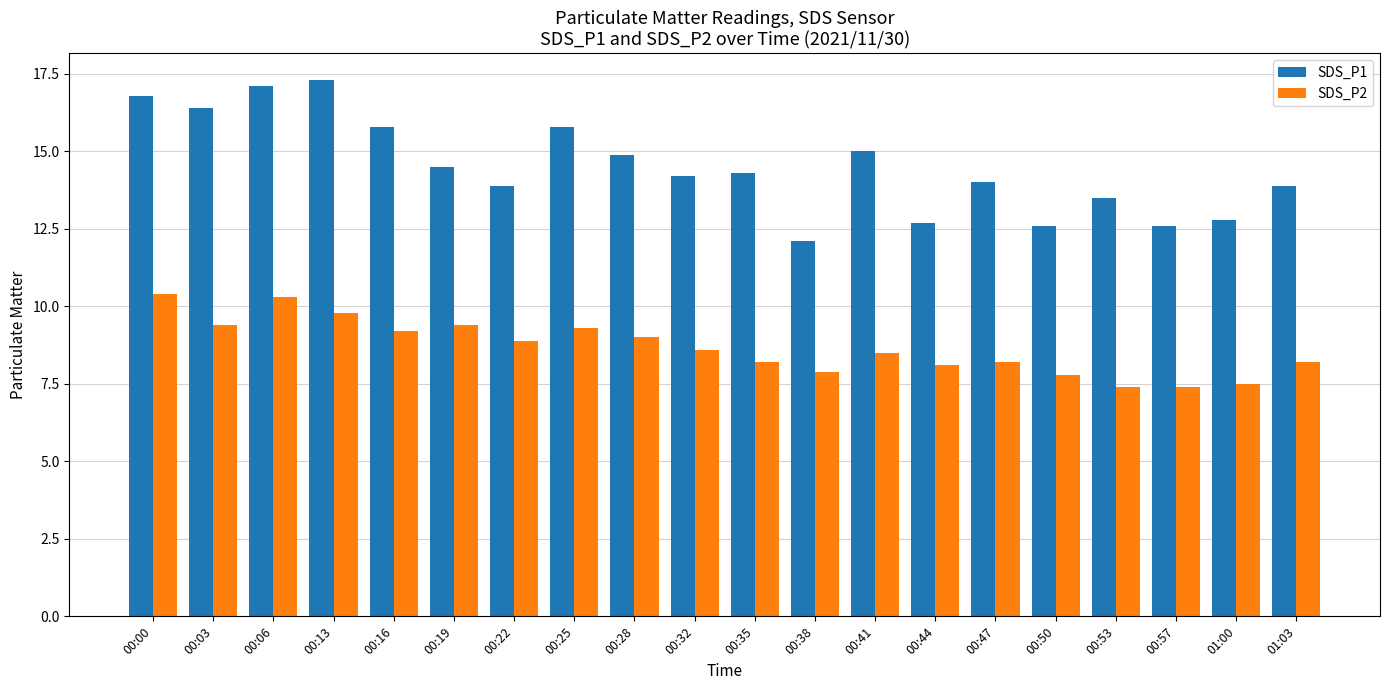

Reading right to left, extract all data points from this chart.

SDS_P1: 01:03=13.9	01:00=12.8	00:57=12.6	00:53=13.5	00:50=12.6	00:47=14.0	00:44=12.7	00:41=15.0	00:38=12.1	00:35=14.3	00:32=14.2	00:28=14.9	00:25=15.8	00:22=13.9	00:19=14.5	00:16=15.8	00:13=17.3	00:06=17.1	00:03=16.4	00:00=16.8
SDS_P2: 01:03=8.2	01:00=7.5	00:57=7.4	00:53=7.4	00:50=7.8	00:47=8.2	00:44=8.1	00:41=8.5	00:38=7.9	00:35=8.2	00:32=8.6	00:28=9.0	00:25=9.3	00:22=8.9	00:19=9.4	00:16=9.2	00:13=9.8	00:06=10.3	00:03=9.4	00:00=10.4